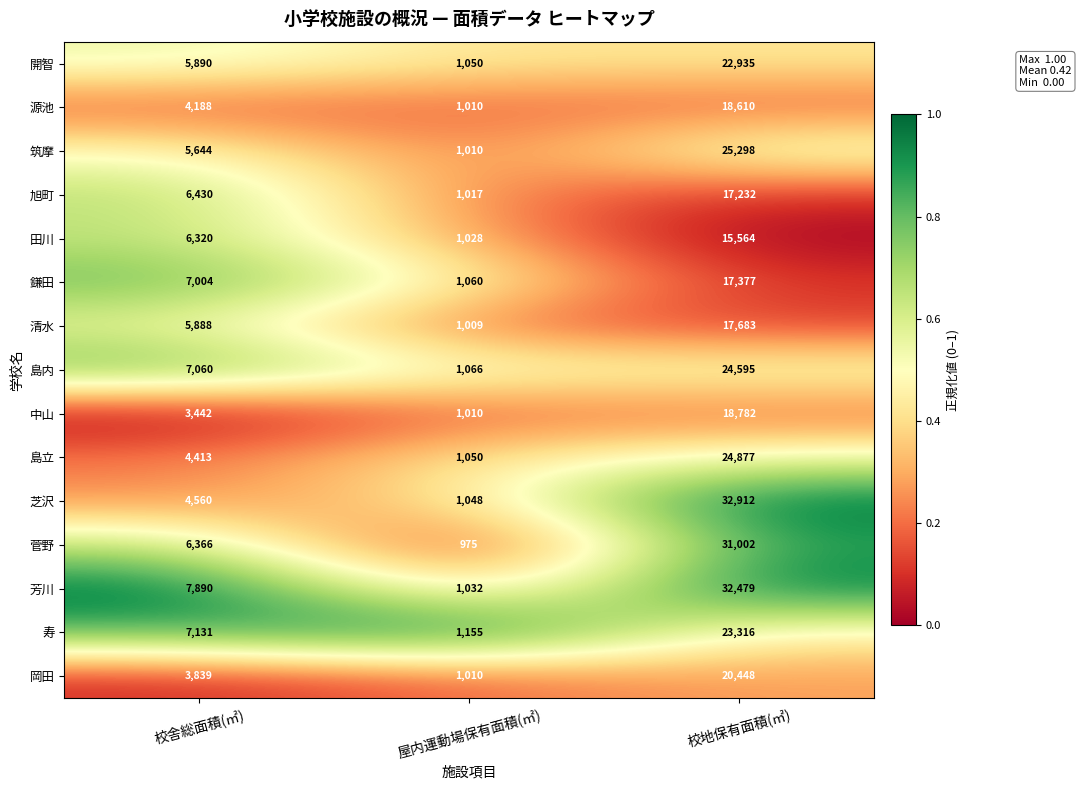

Which label corresponds to the smallest value in the chart?

屋内運動場保有面積(㎡)